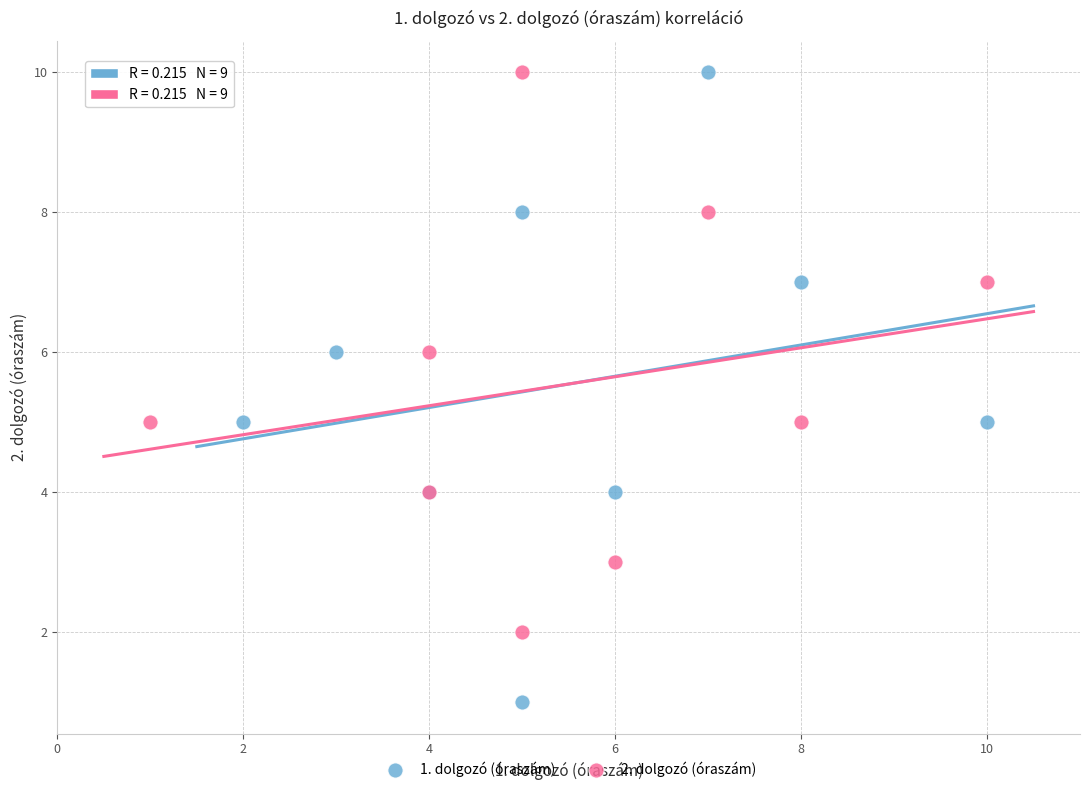

Which series reaches the minimum Y coordinate?

1. dolgozó (óraszám)